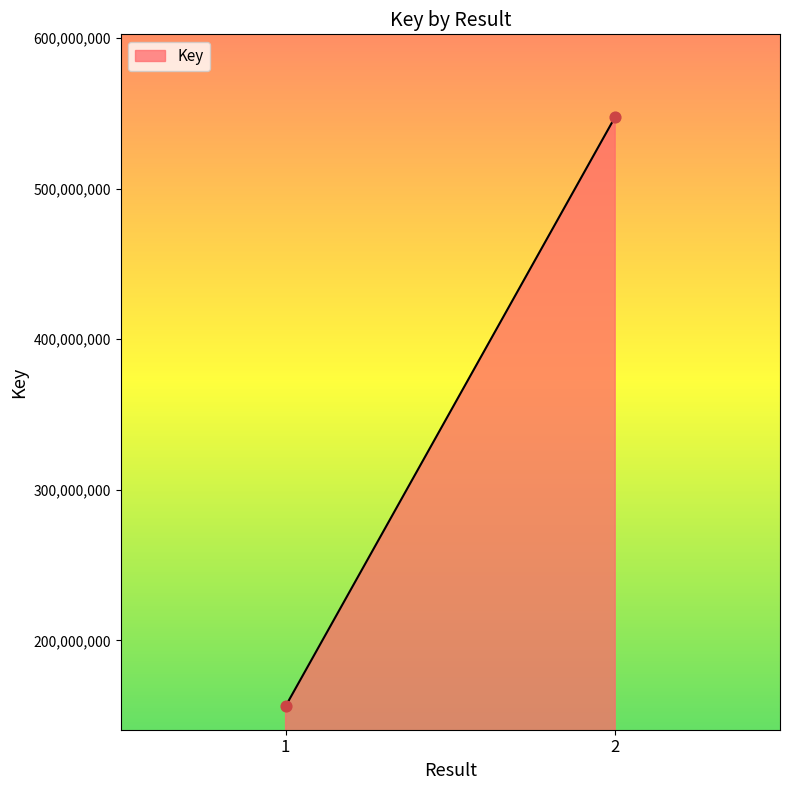

What is the range of Y values (max minus min)?

391491500